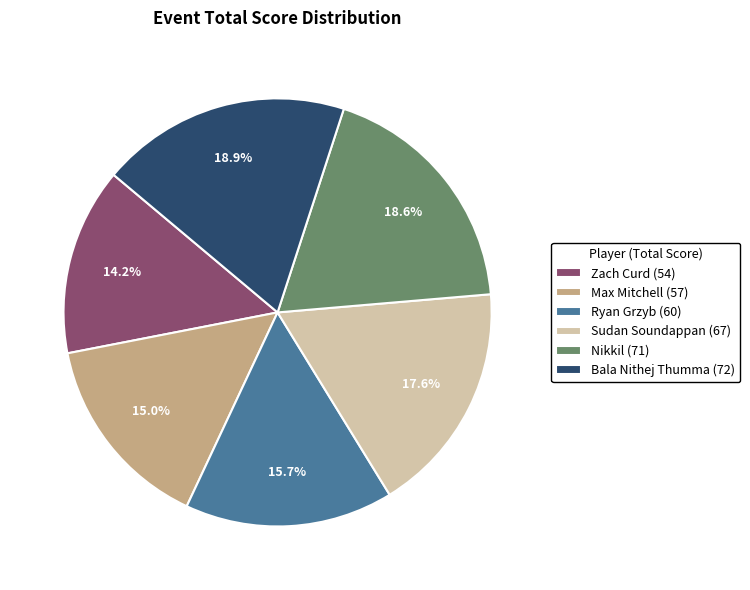

Combined, what portion of the pie is Max Mitchell and Bala Nithej Thumma?

33.9%